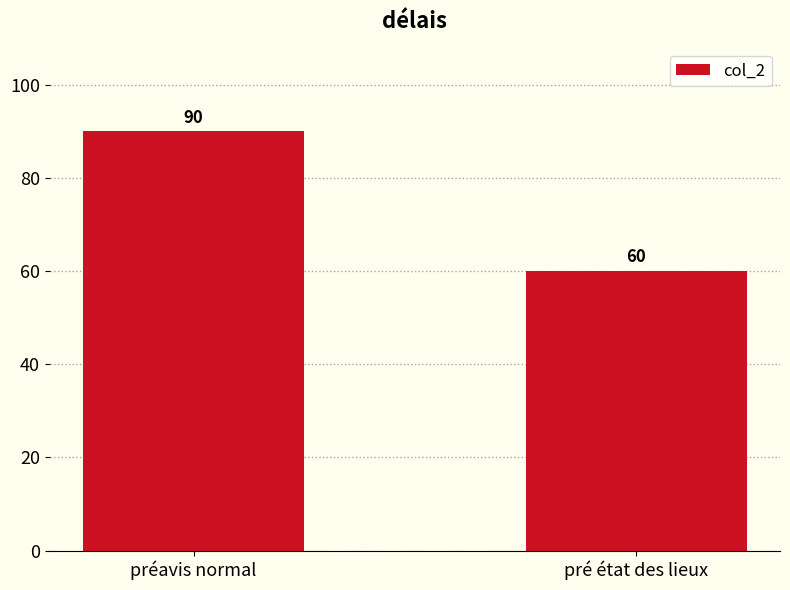

Reading right to left, list all the values displayed in this chart.

60	90